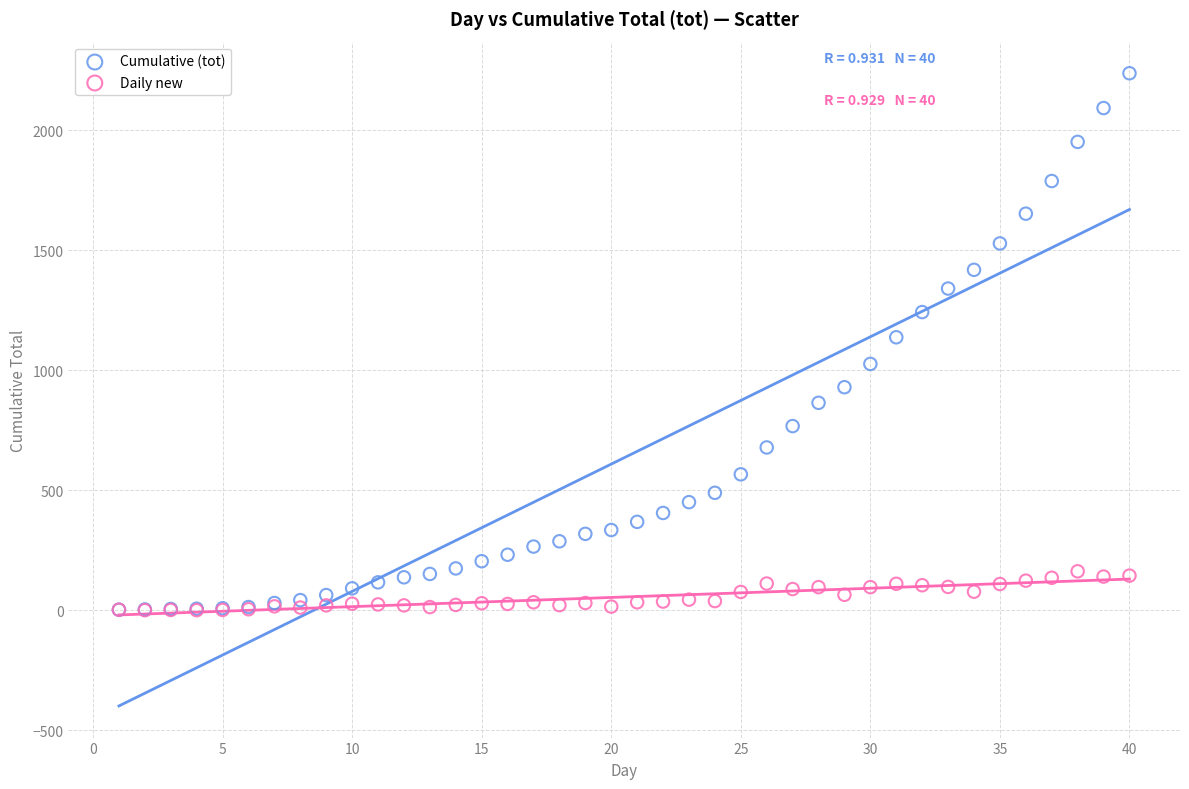

Which series has the widest spread of Y values?

Cumulative (tot)